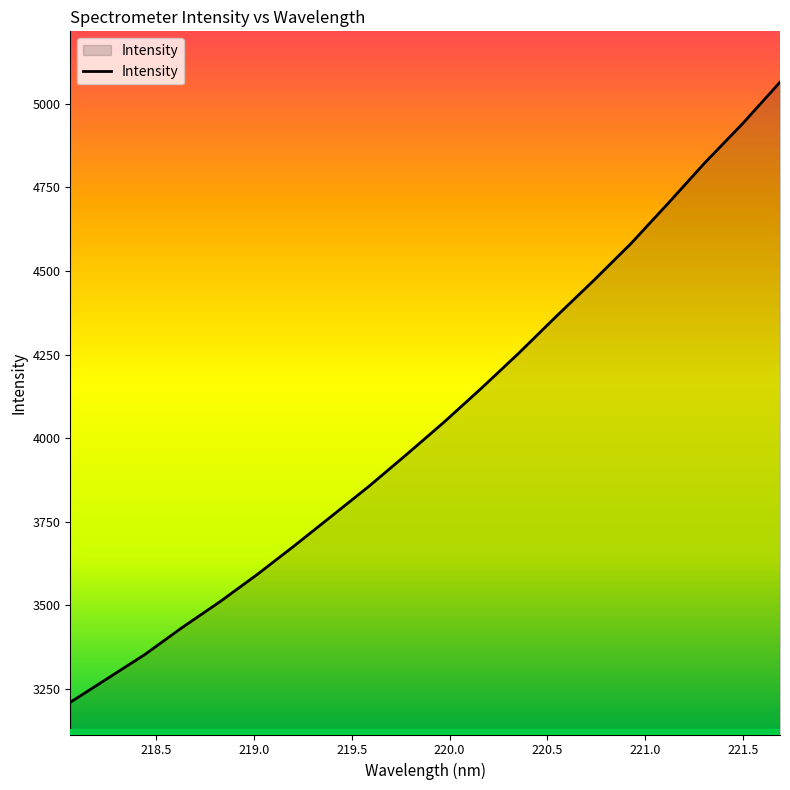

What is the difference between the maximum and minimum values?

1854.0